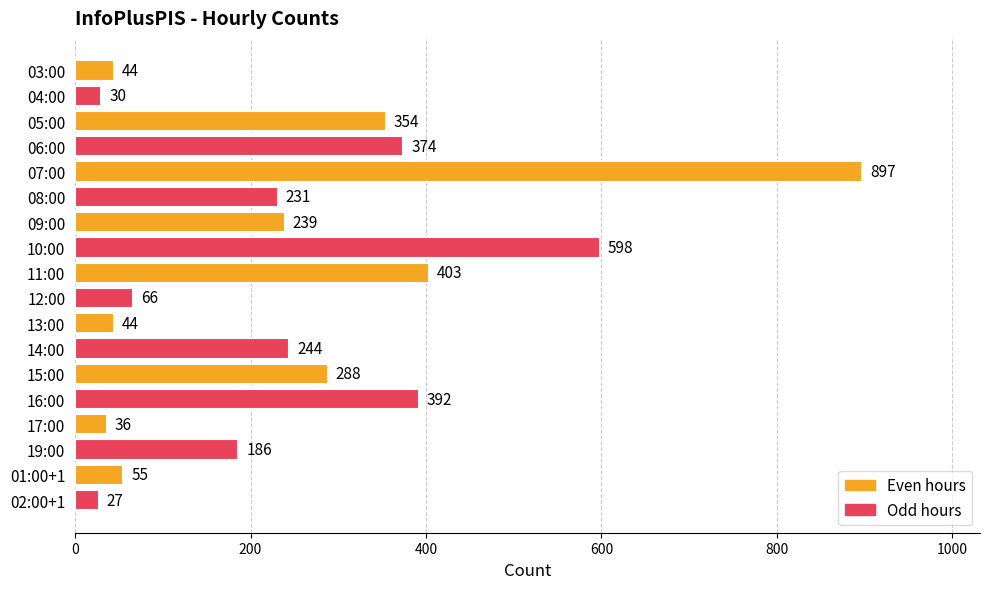

Reading bottom to top, extract all data points from this chart.

02:00+1=27	01:00+1=55	19:00=186	17:00=36	16:00=392	15:00=288	14:00=244	13:00=44	12:00=66	11:00=403	10:00=598	09:00=239	08:00=231	07:00=897	06:00=374	05:00=354	04:00=30	03:00=44